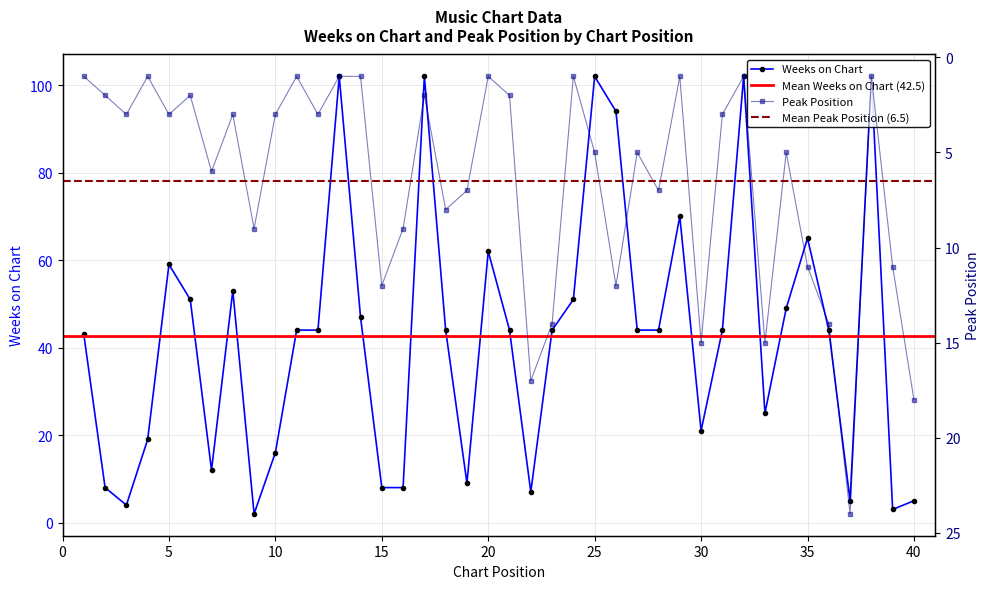

What is the minimum value for Weeks on Chart?

2